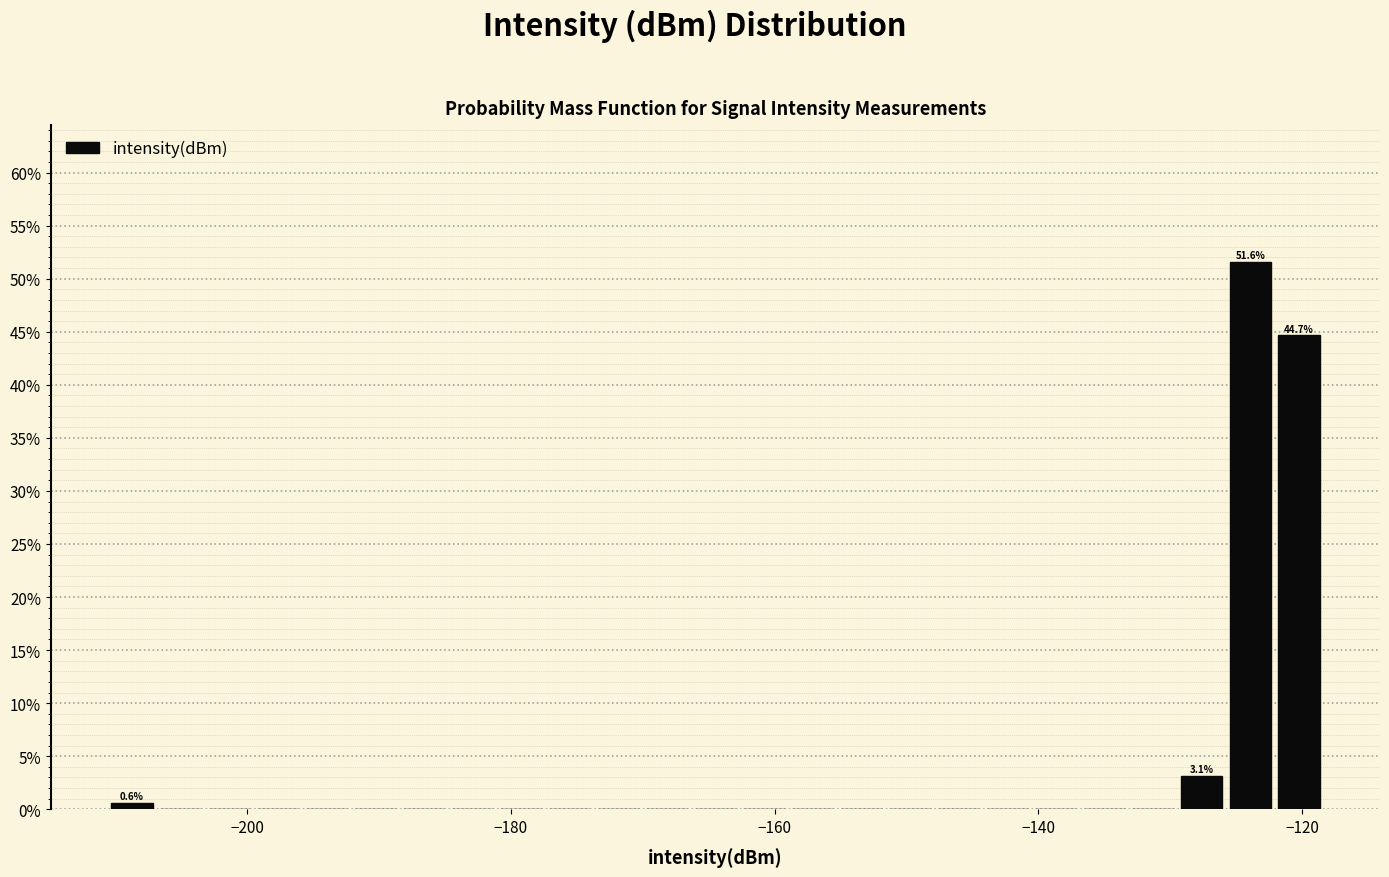

Around what value on the x-axis is the tallest bar? Give the approximate position of its centre, as read against the axis.

-124